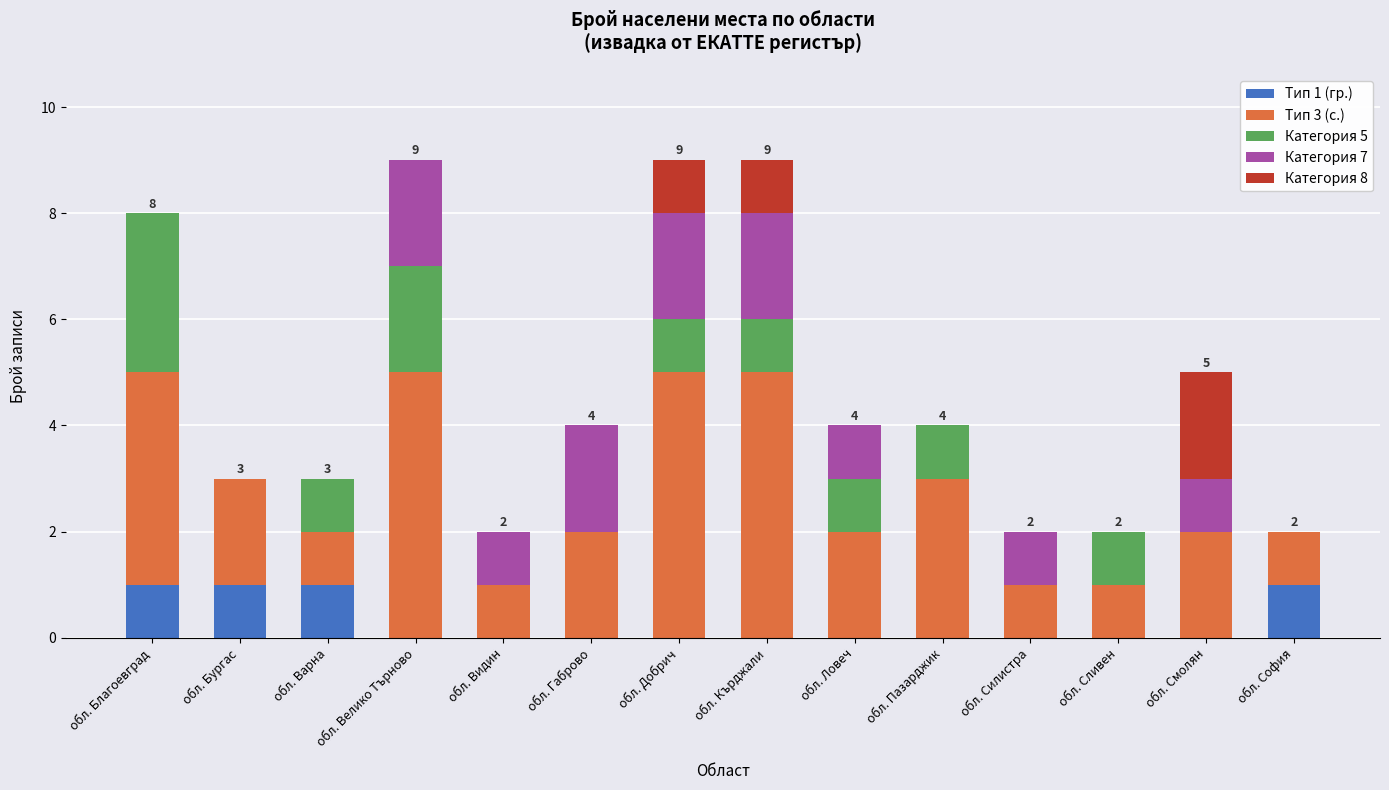

Between обл. Сливен and обл. Силистра, which is larger?

обл. Сливен